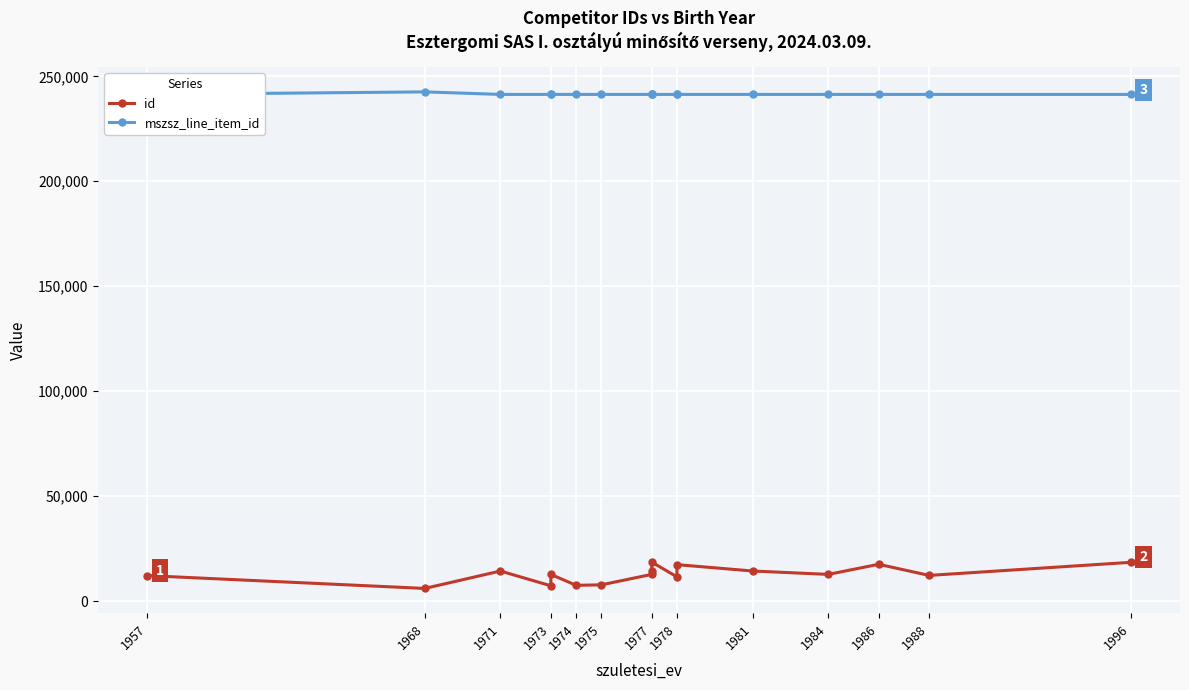

What is the approximate value of mszsz_line_item_id at 1957, to the nearest 50?

241400